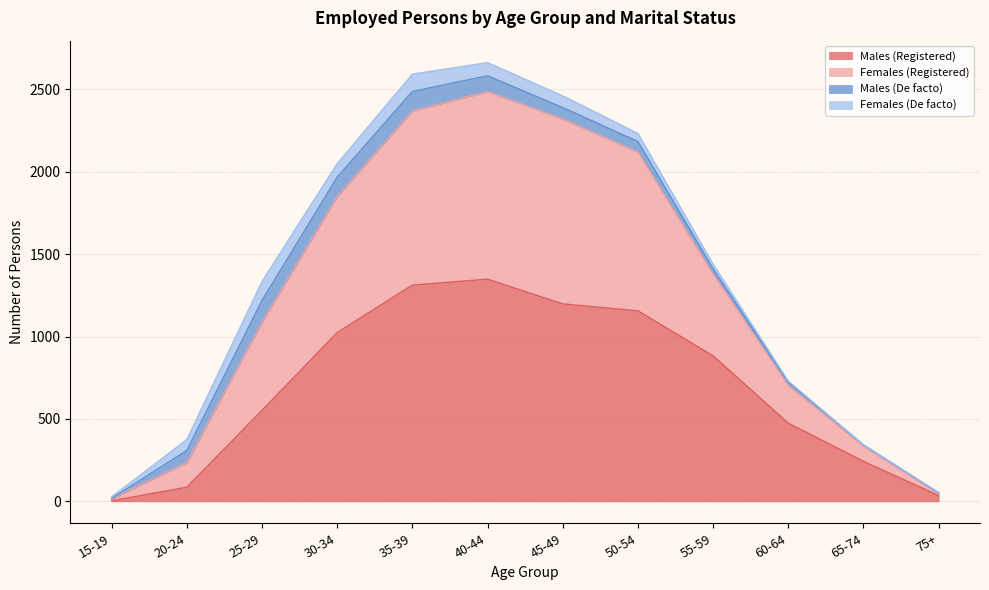

How many interior local peaks does the Females (Registered) series have?

1